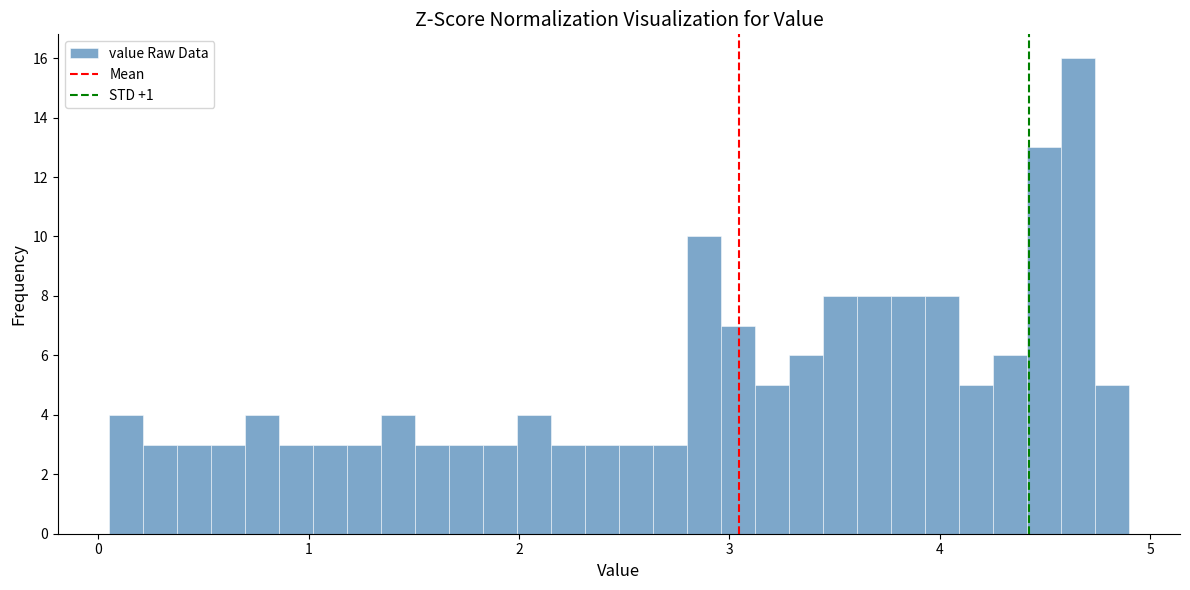

Around what value on the x-axis is the tallest bar? Give the approximate position of its centre, as read against the axis.

4.7